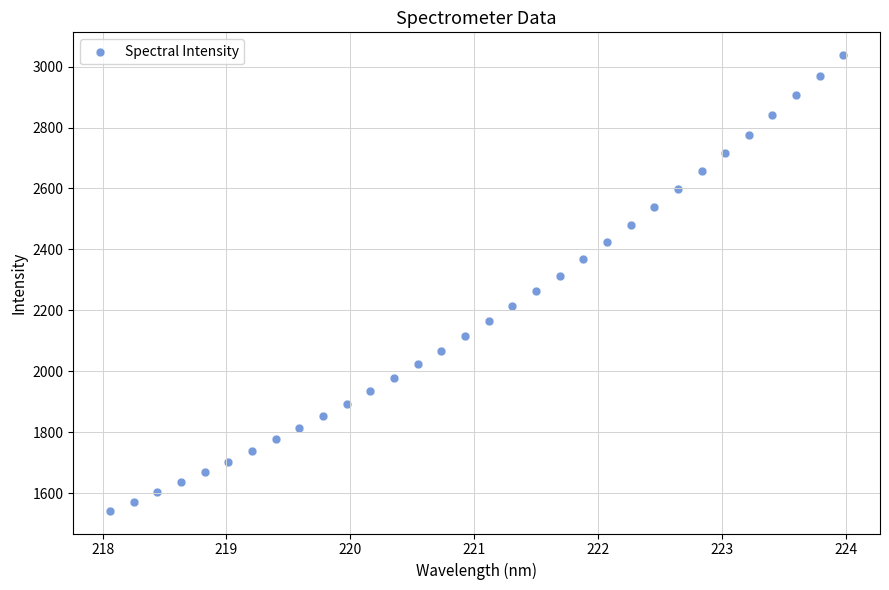

What is the range of Y values (max minus min)?

1495.3